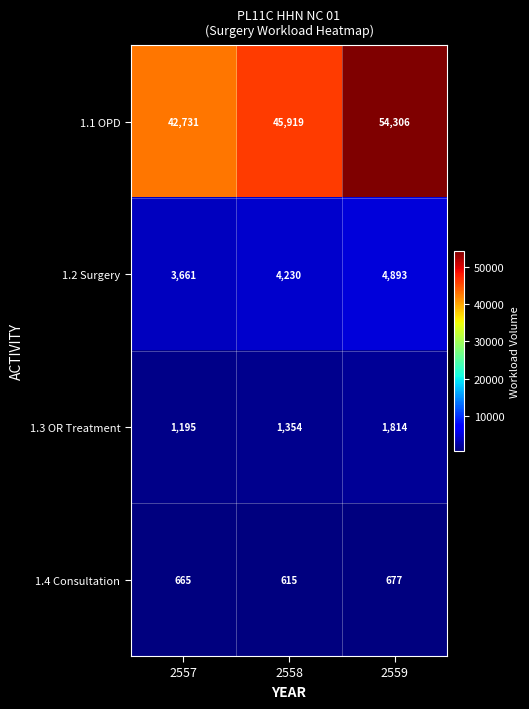

At which category is the sum across all series the highest?

2559